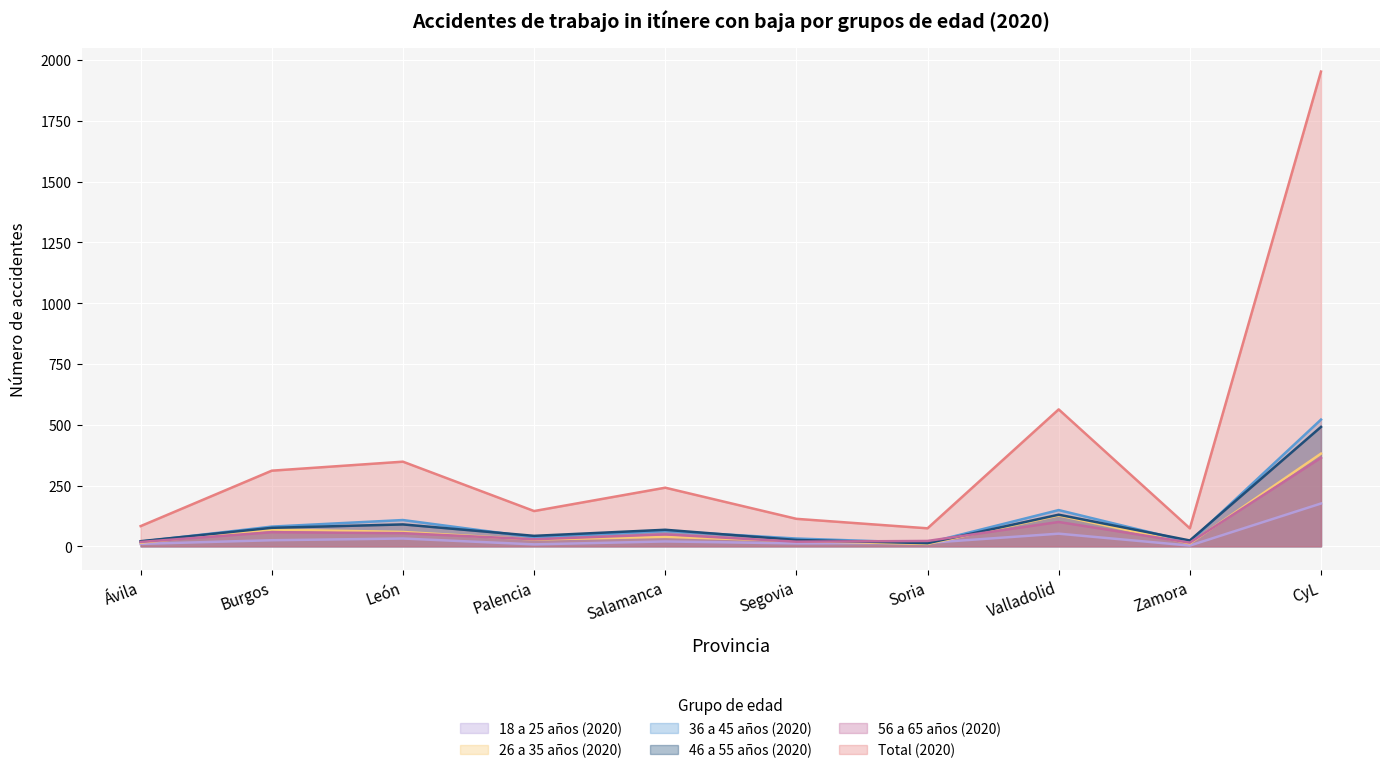

What is the approximate value of 46 a 55 años (2020) at Segovia?

26